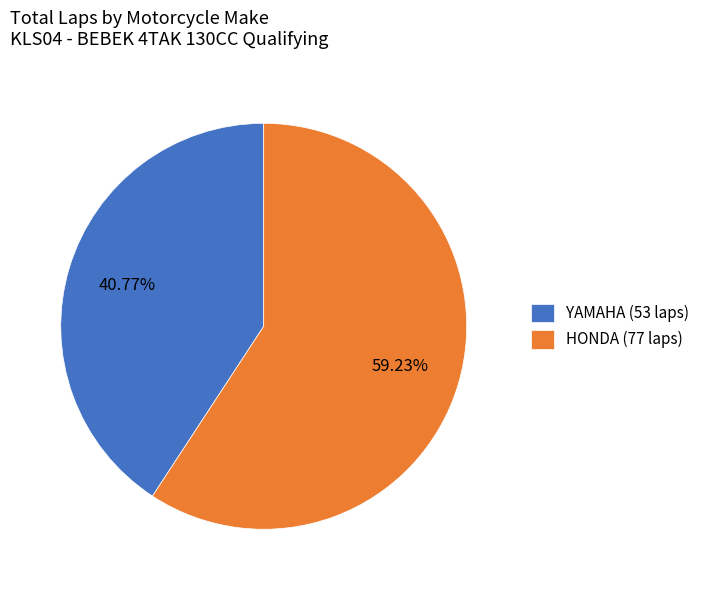

Combined, do YAMAHA (53 laps) and HONDA (77 laps) account for over 50%?

Yes